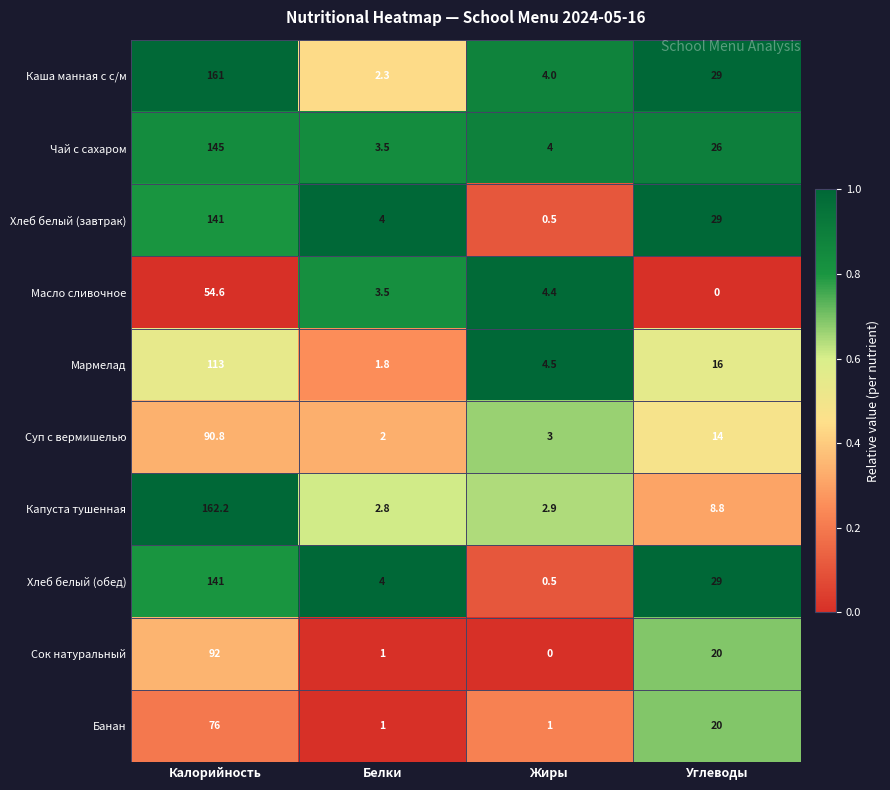

Which series has the largest total across all categories?

Каша манная с с/м